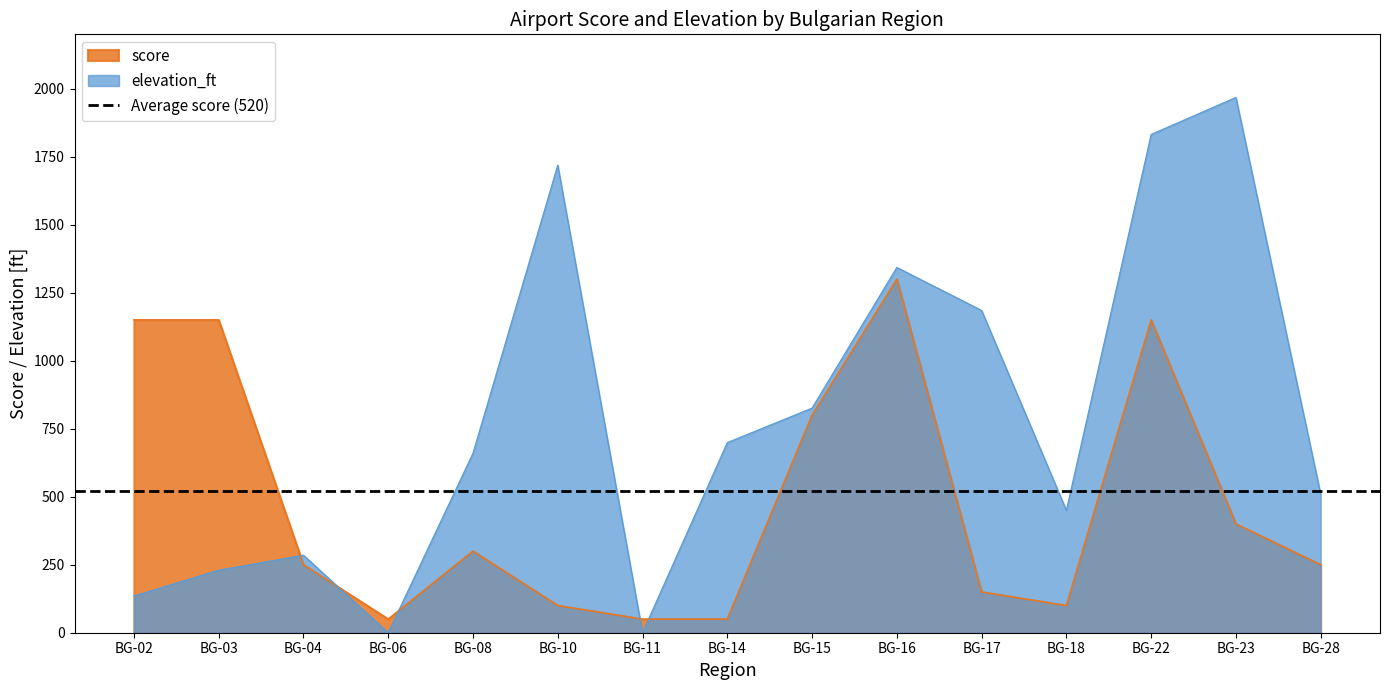

Which series has the widest spread of values?

elevation_ft